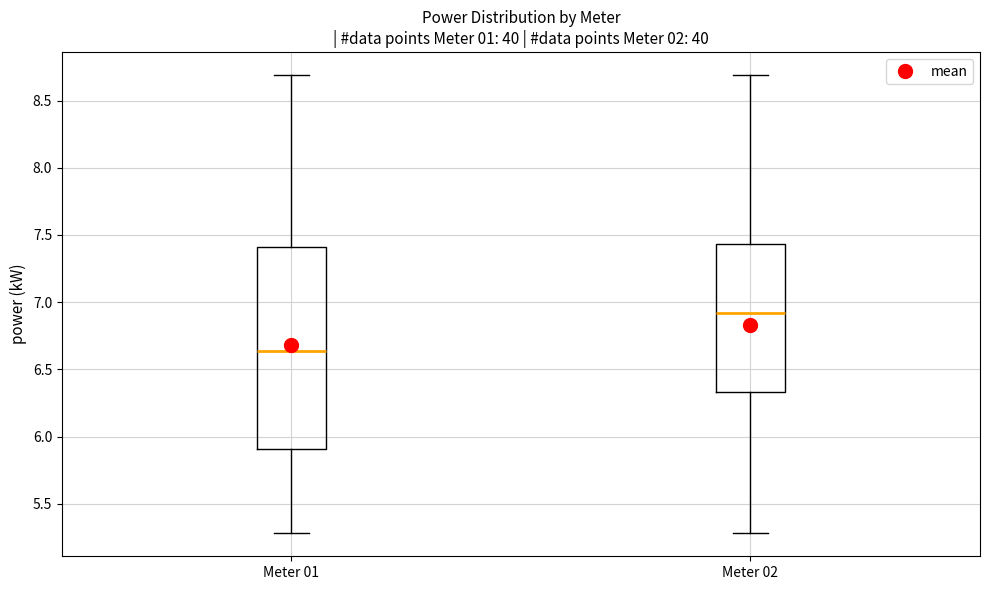

Reading left to right, read every box against the y-axis: the position of its median line, the range the box covers, and the ends of its whiskers. The values are not printed on the chart, so give them approximately, as read against the axis.

Meter 01: median 6.65, box 5.90 to 7.40, whiskers 5.30 to 8.70
Meter 02: median 6.90, box 6.35 to 7.45, whiskers 5.30 to 8.70